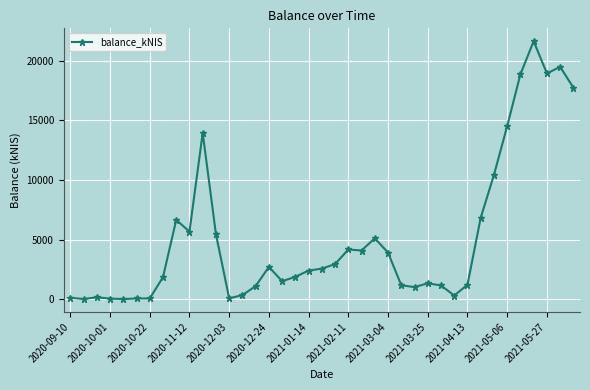

True or false: the data has more than 0 interior local peaks.

True